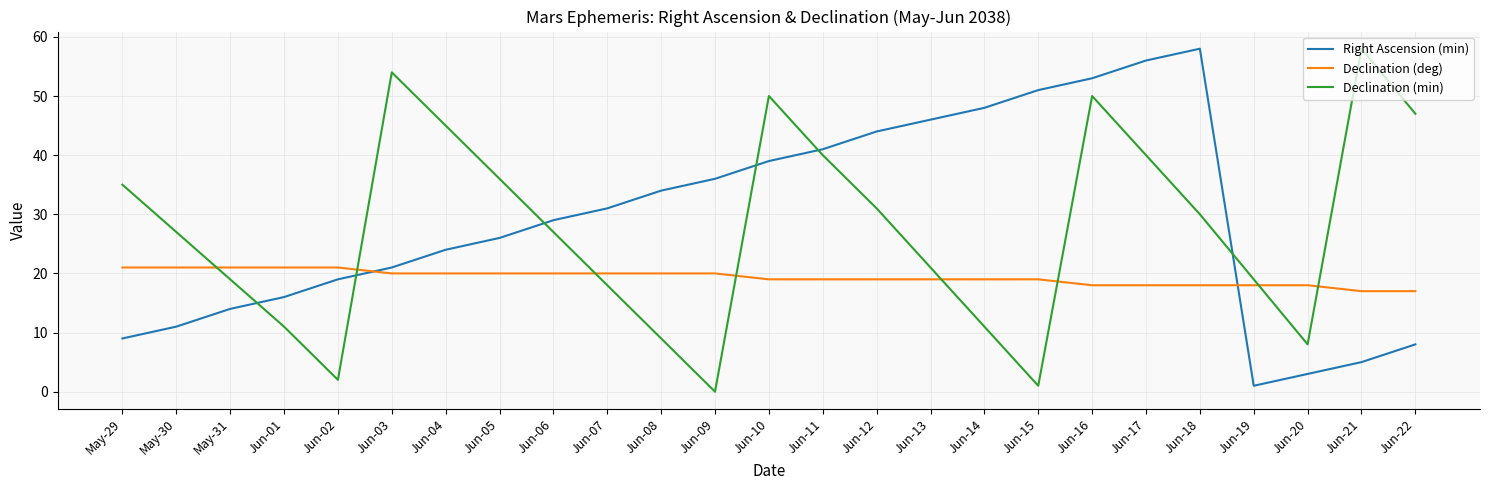

List the labels in order of Right Ascension (min) value, smallest first.

Jun-19, Jun-20, Jun-21, Jun-22, May-29, May-30, May-31, Jun-01, Jun-02, Jun-03, Jun-04, Jun-05, Jun-06, Jun-07, Jun-08, Jun-09, Jun-10, Jun-11, Jun-12, Jun-13, Jun-14, Jun-15, Jun-16, Jun-17, Jun-18